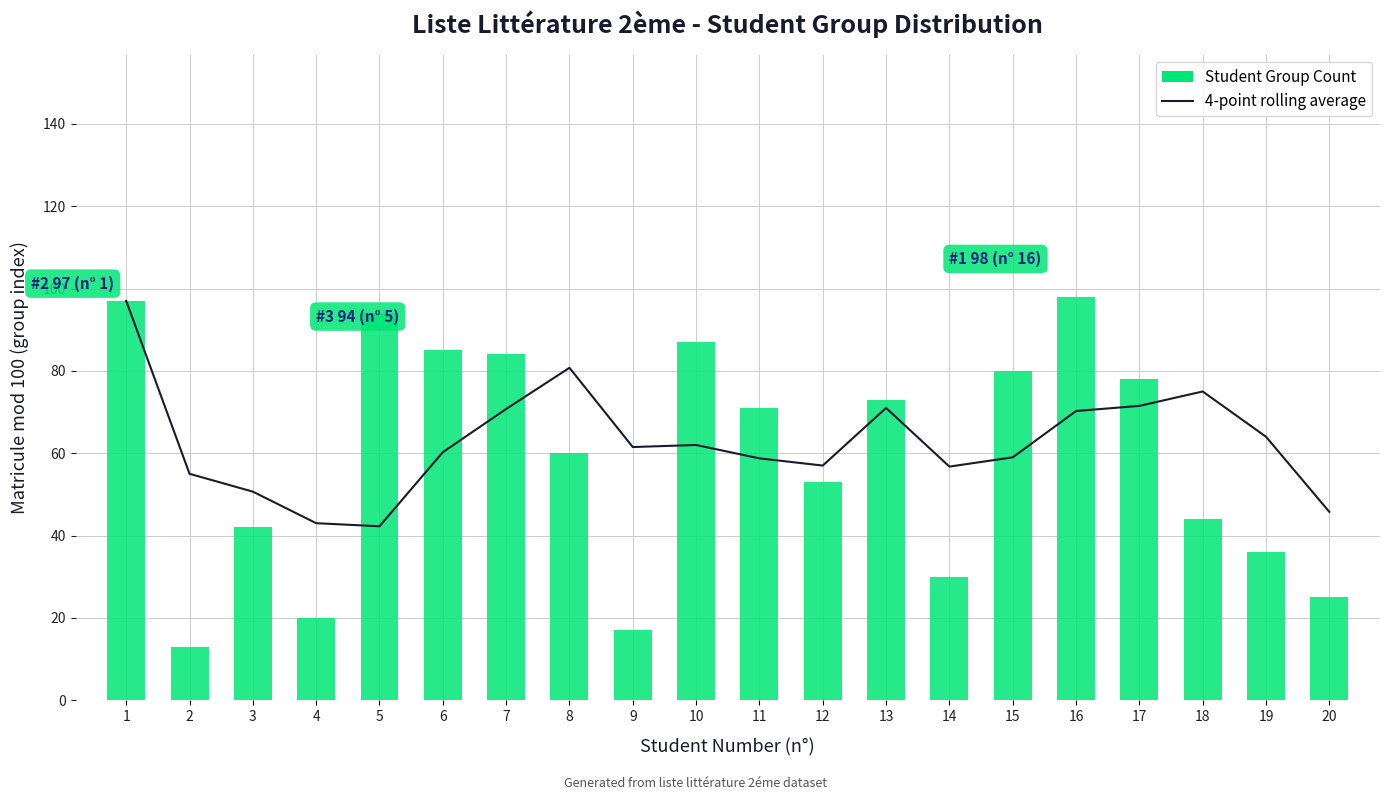

What is the total value across all series at 7?

154.8